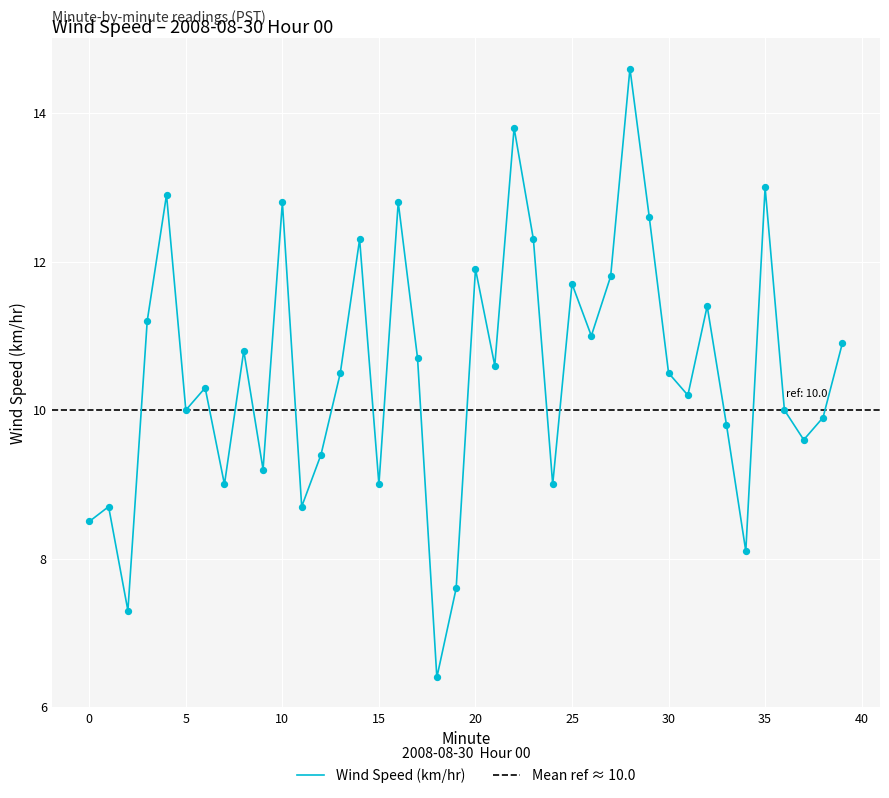

Which has a higher value, 1 or 36?

36